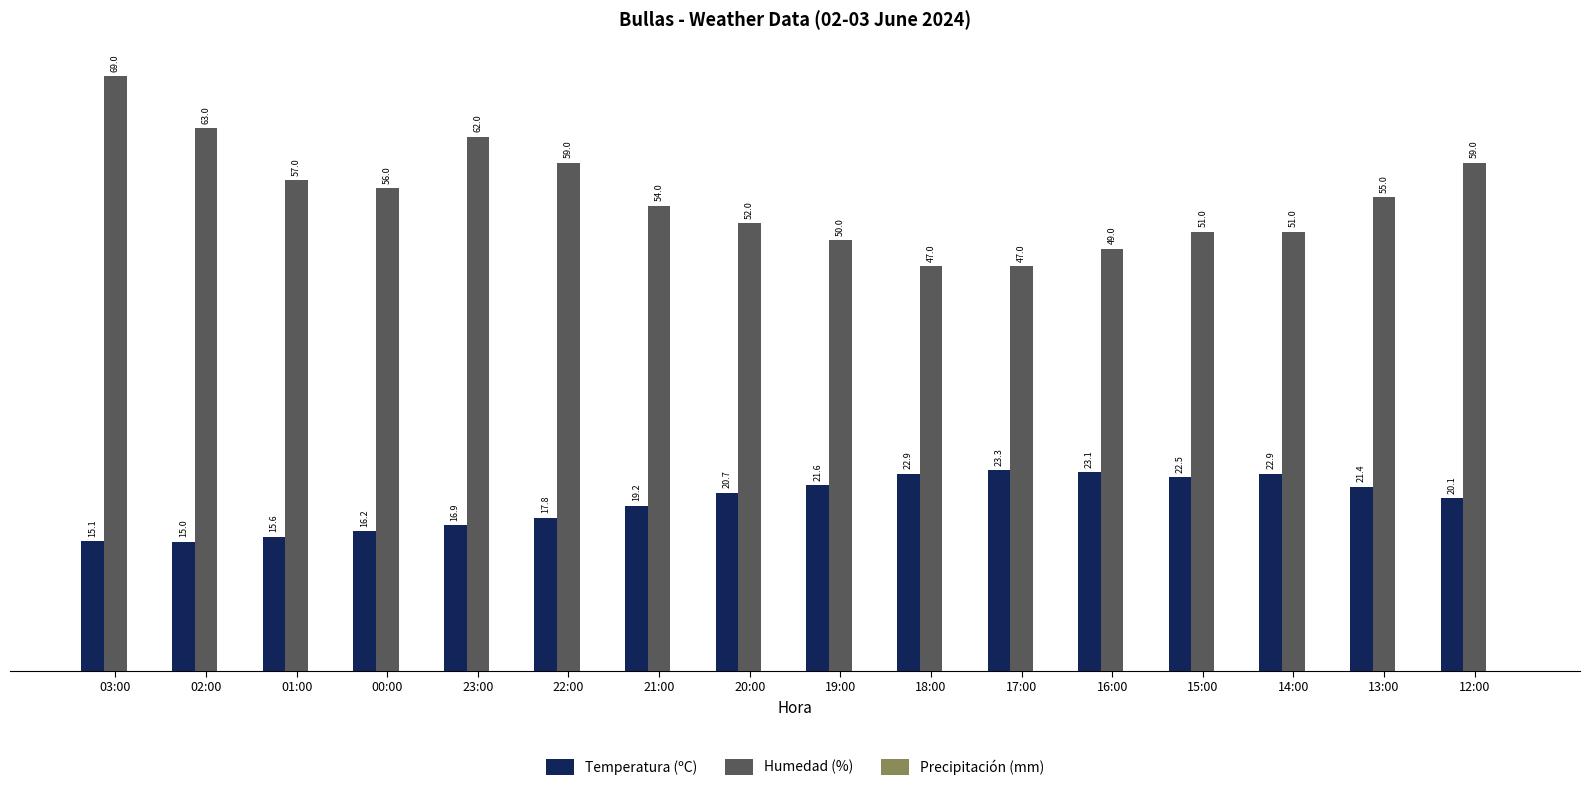

Which series has the largest range (max minus min)?

Humedad (%)